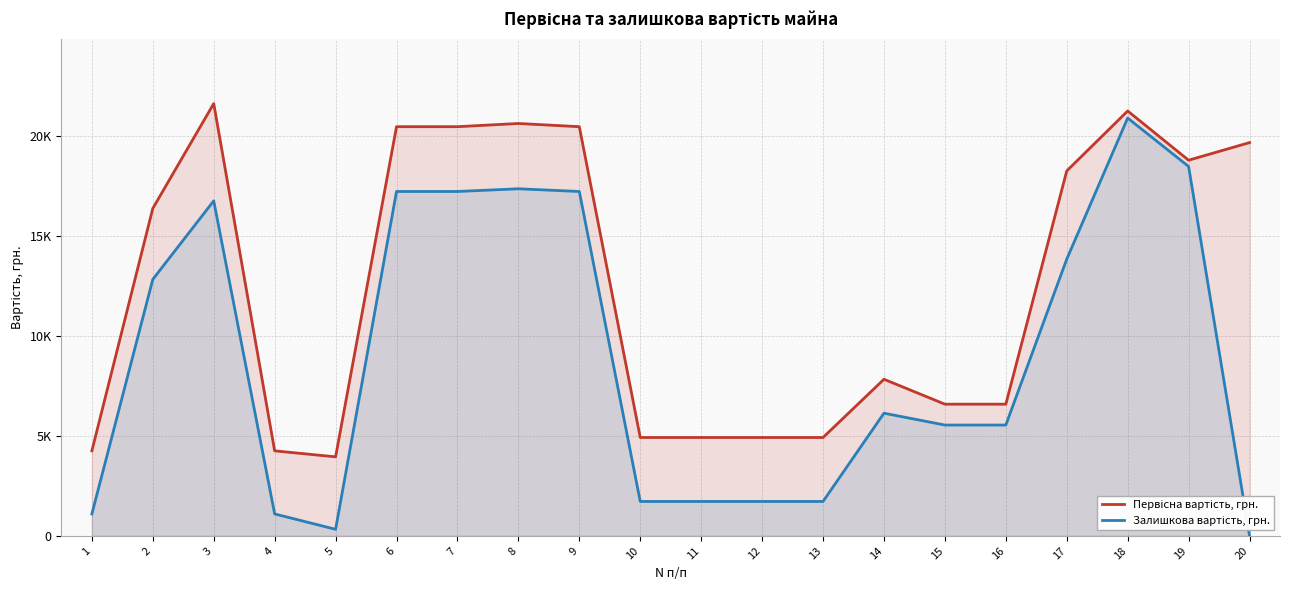

Where is the first local maximum for Первісна вартість, грн.?

3